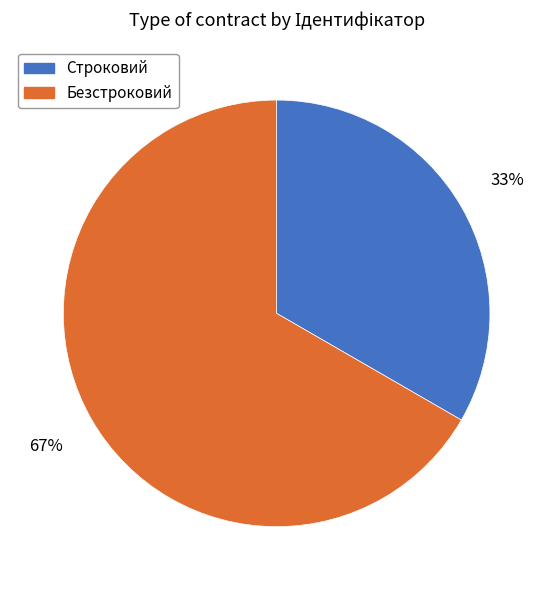

To the nearest percent, what is the combined percentage of Строковий and Безстроковий?

100%